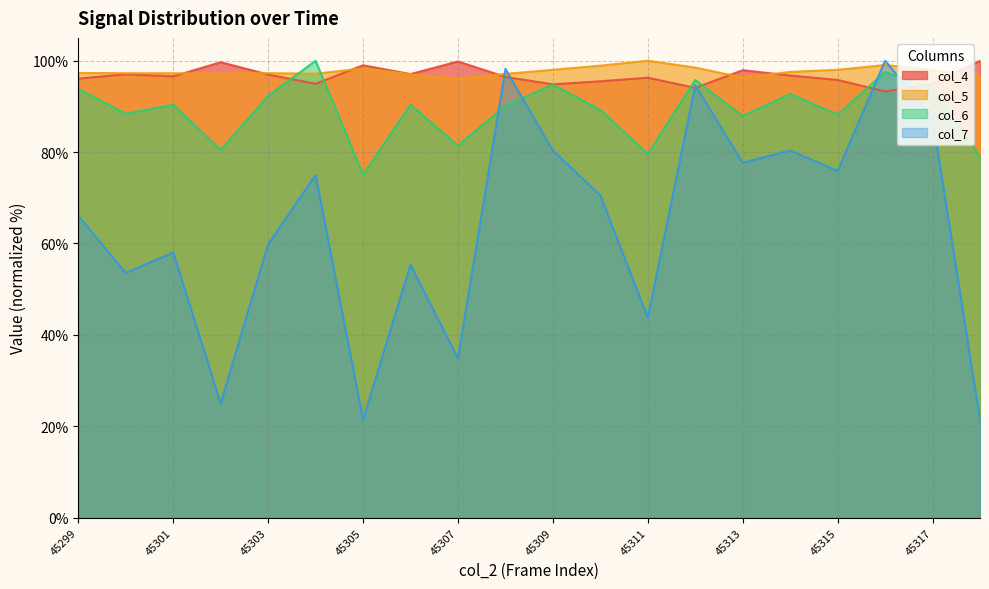

List the labels in order of col_4 value, largest first.

45318, 45307, 45302, 45305, 45313, 45306, 45300, 45303, 45314, 45301, 45308, 45311, 45299, 45315, 45310, 45304, 45317, 45309, 45312, 45316